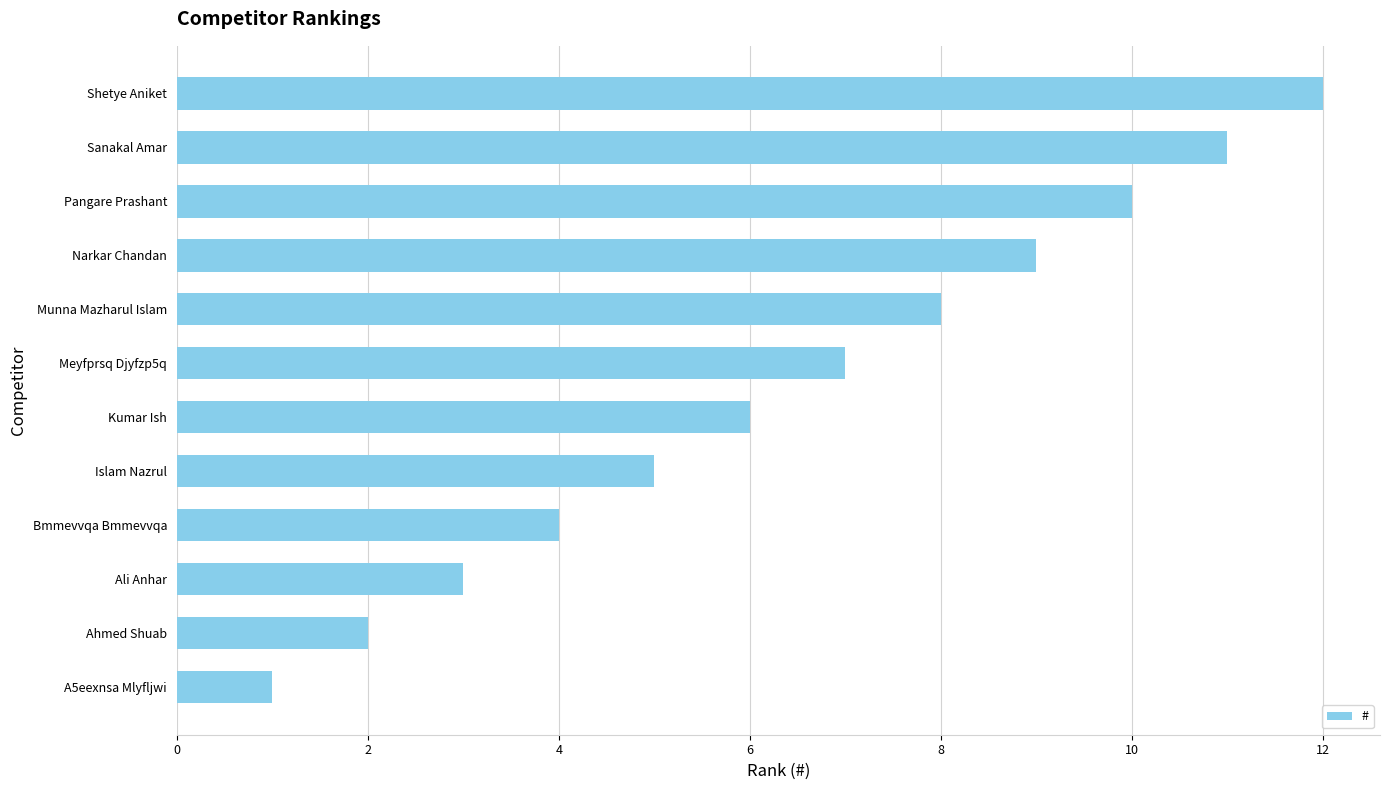

Which category has the highest value across all series?

Shetye Aniket